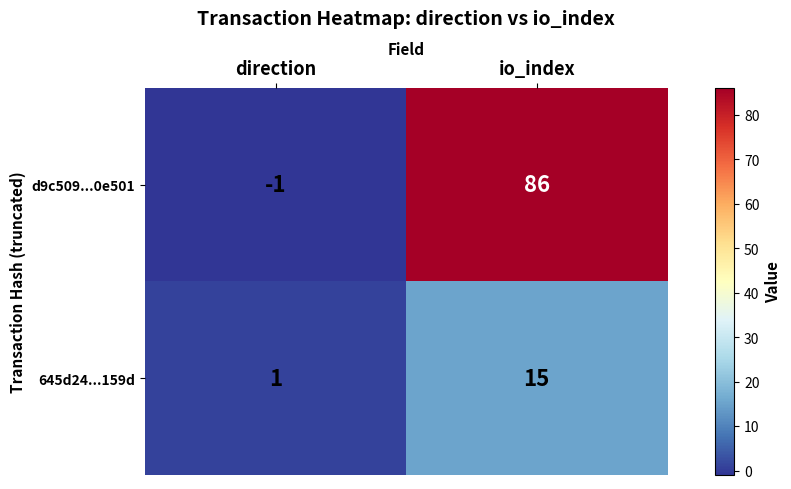

Reading left to right, list all the values displayed in this chart.

d9c509...0e501: direction=-1	io_index=86
645d24...159d: direction=1	io_index=15